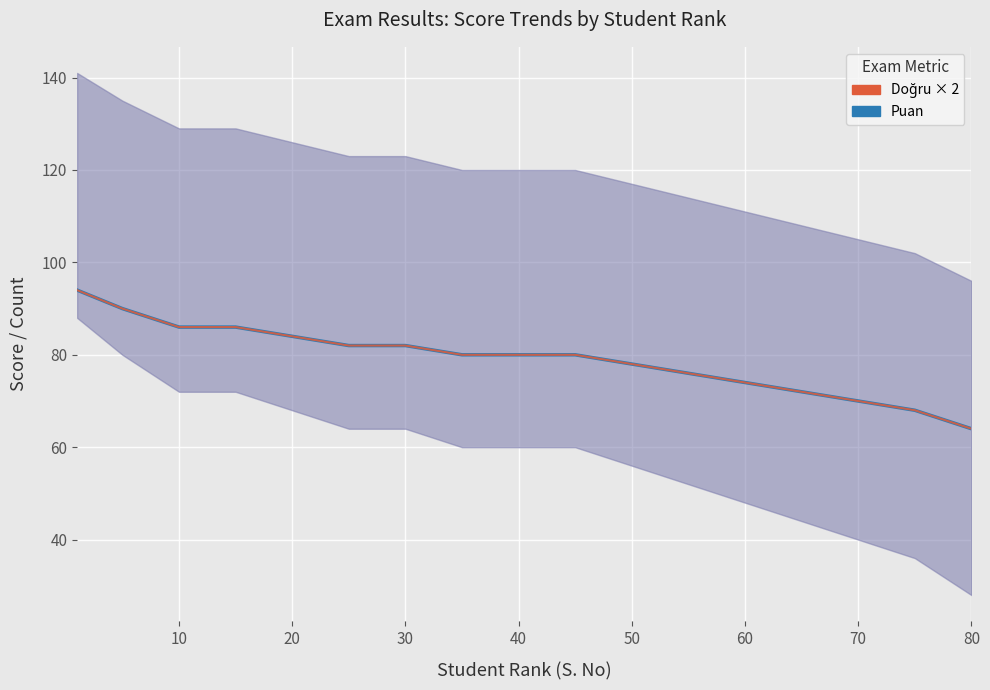

What is the difference between the second highest and second lowest values in the Doğru × 2 series?

22